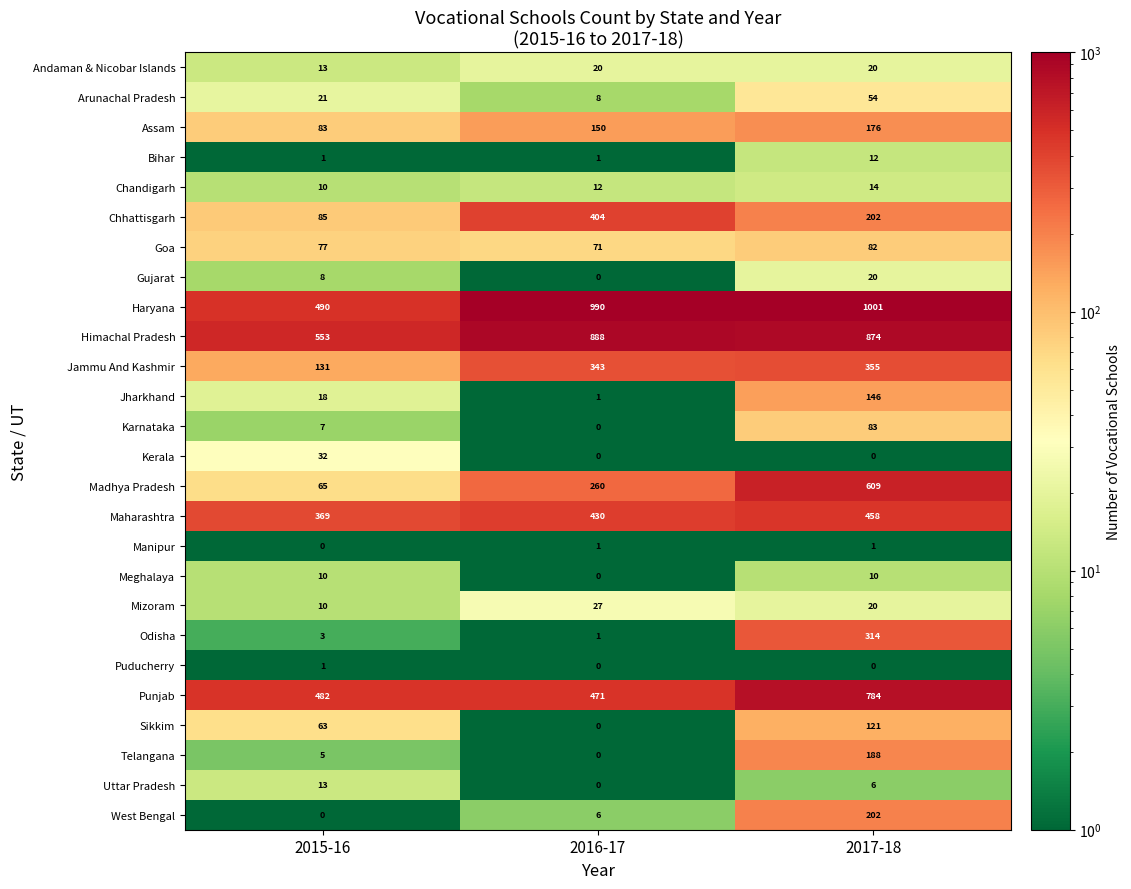

List the labels in order of West Bengal value, largest first.

2017-18, 2016-17, 2015-16